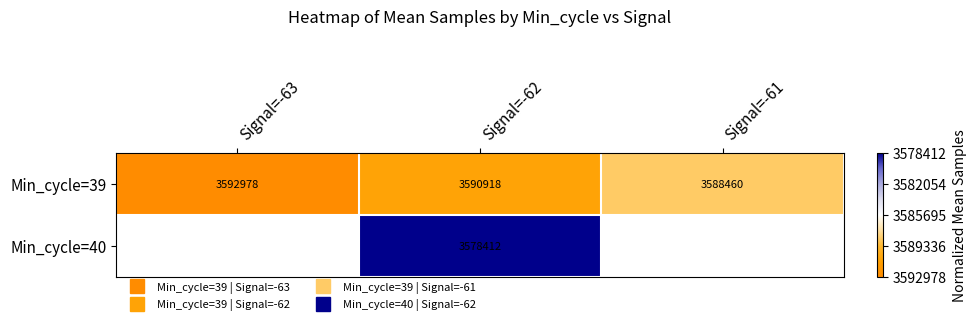

Which series has the largest total across all categories?

Min_cycle=39